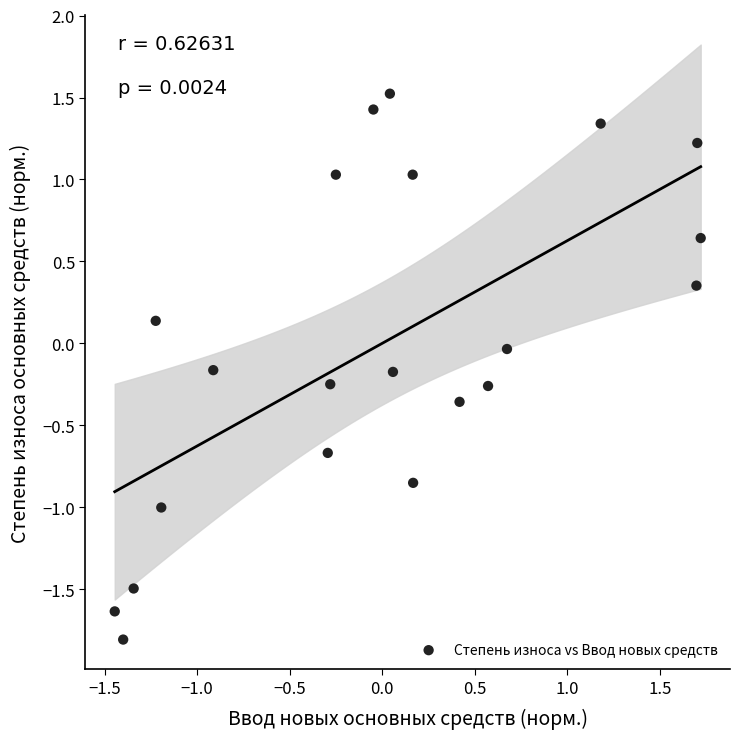

What is the range of Y values (max minus min)?

3.3